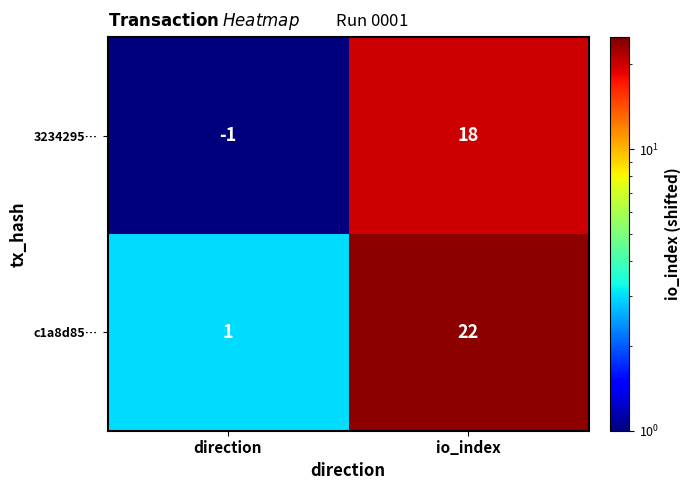

Reading left to right, list all the values displayed in this chart.

3234295…: -1	18
c1a8d85…: 1	22